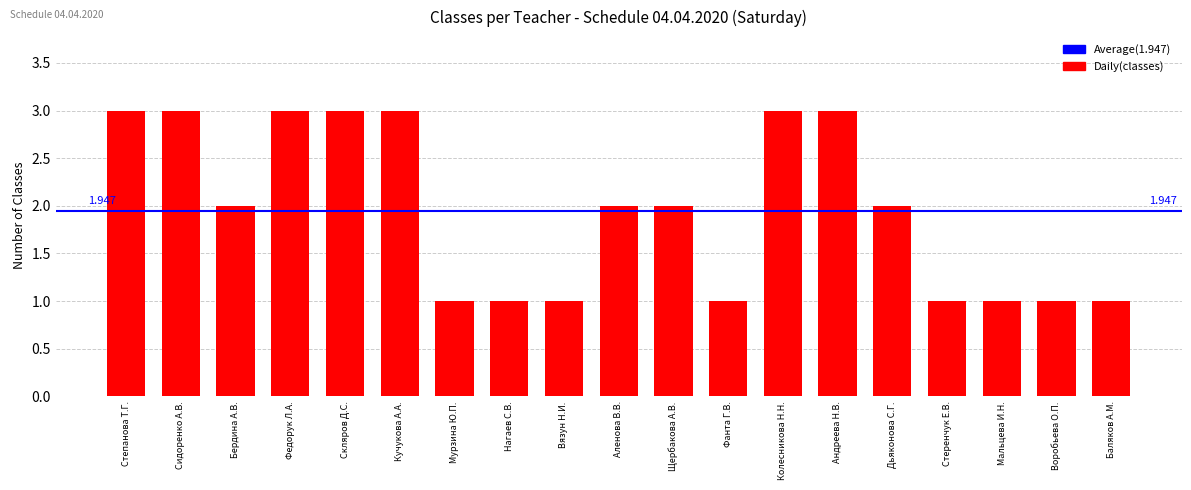

What is the label of the 19th bar from the right?

Степанова Т.Г.